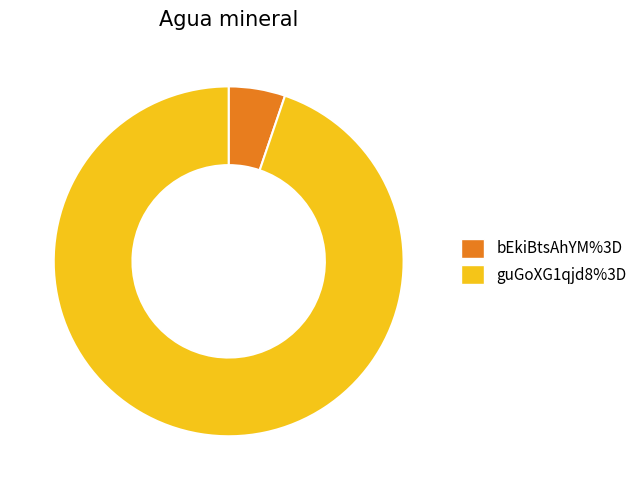

Count the number of slices in the pie.

2